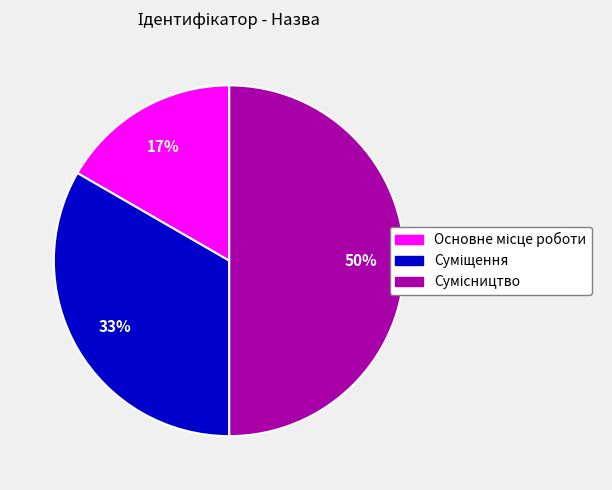

To the nearest percent, what is the average slice percentage?

33%